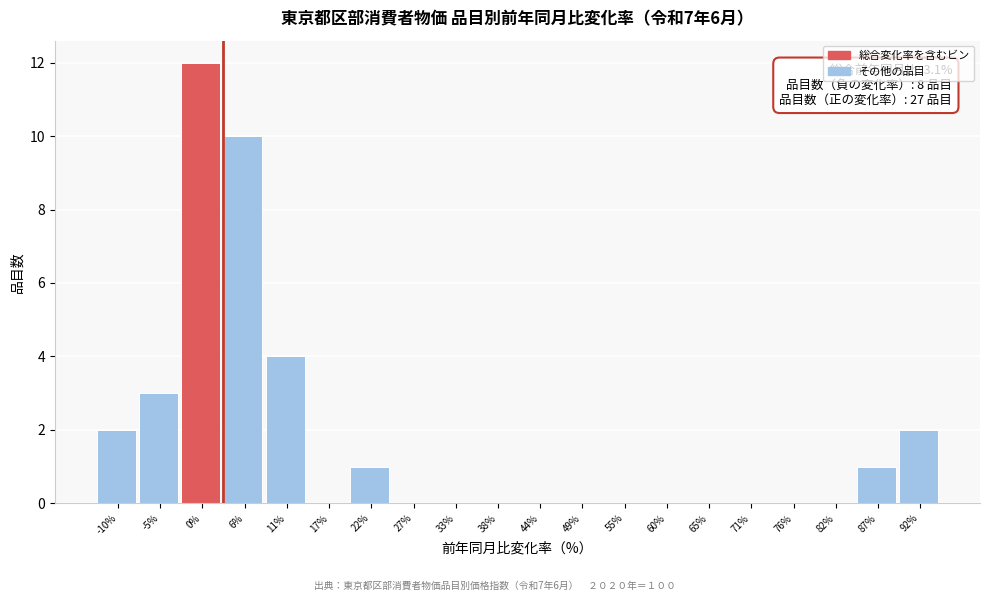

Which range on the x-axis has the tallest bar?

-2 to 3